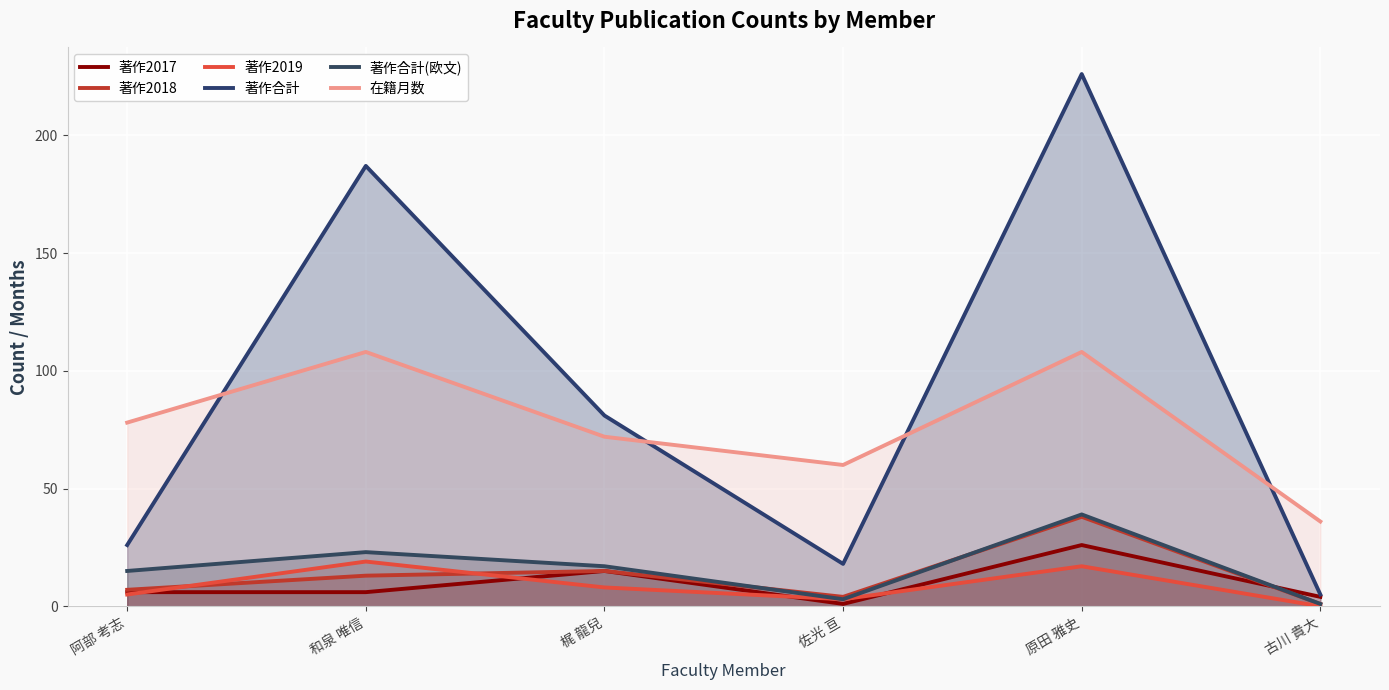

True or false: 著作合計 and 著作2017 intersect in this chart.

False